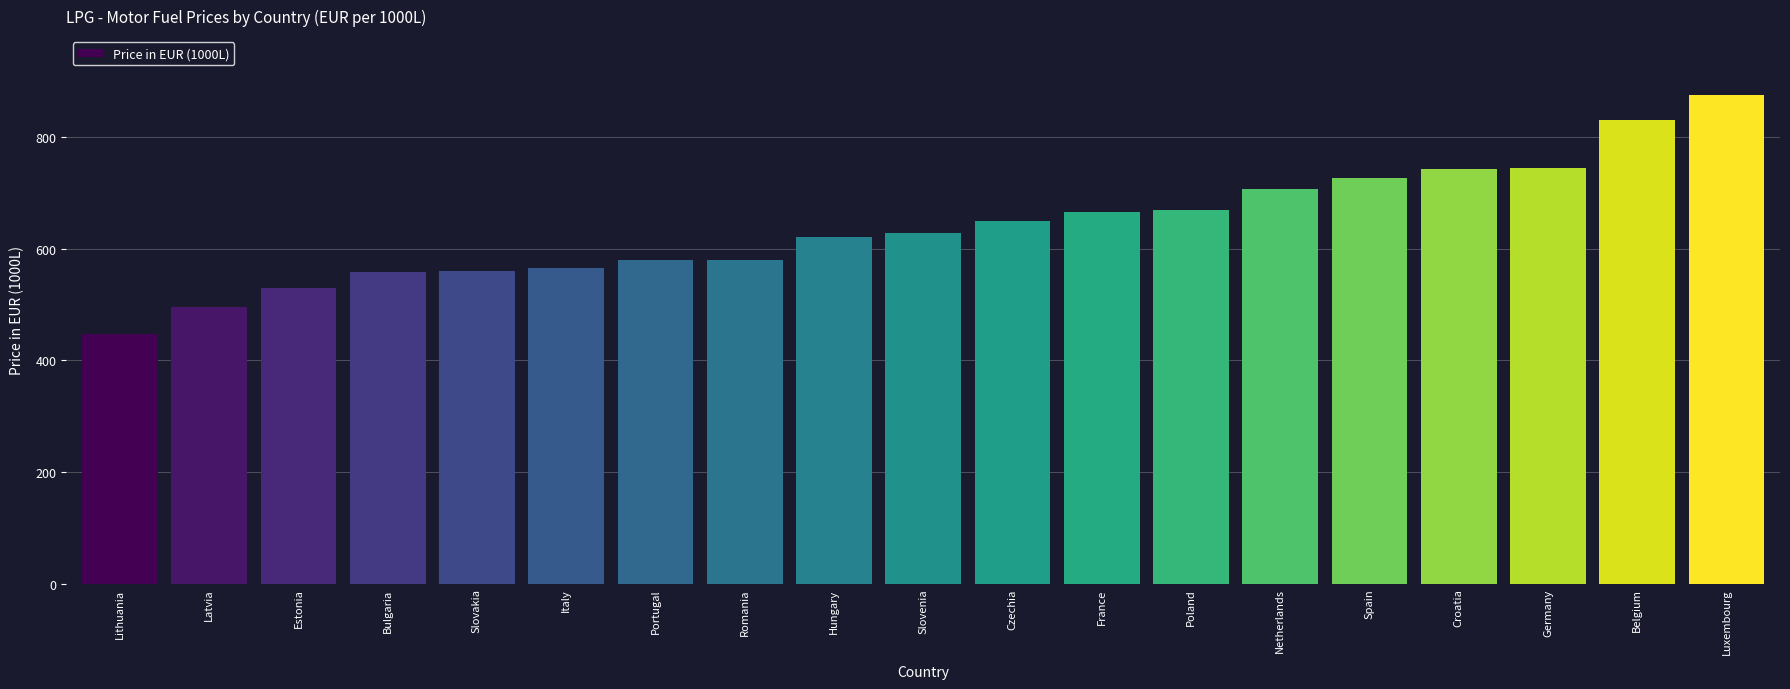

True or false: the data shows 744.3 at Germany.

True